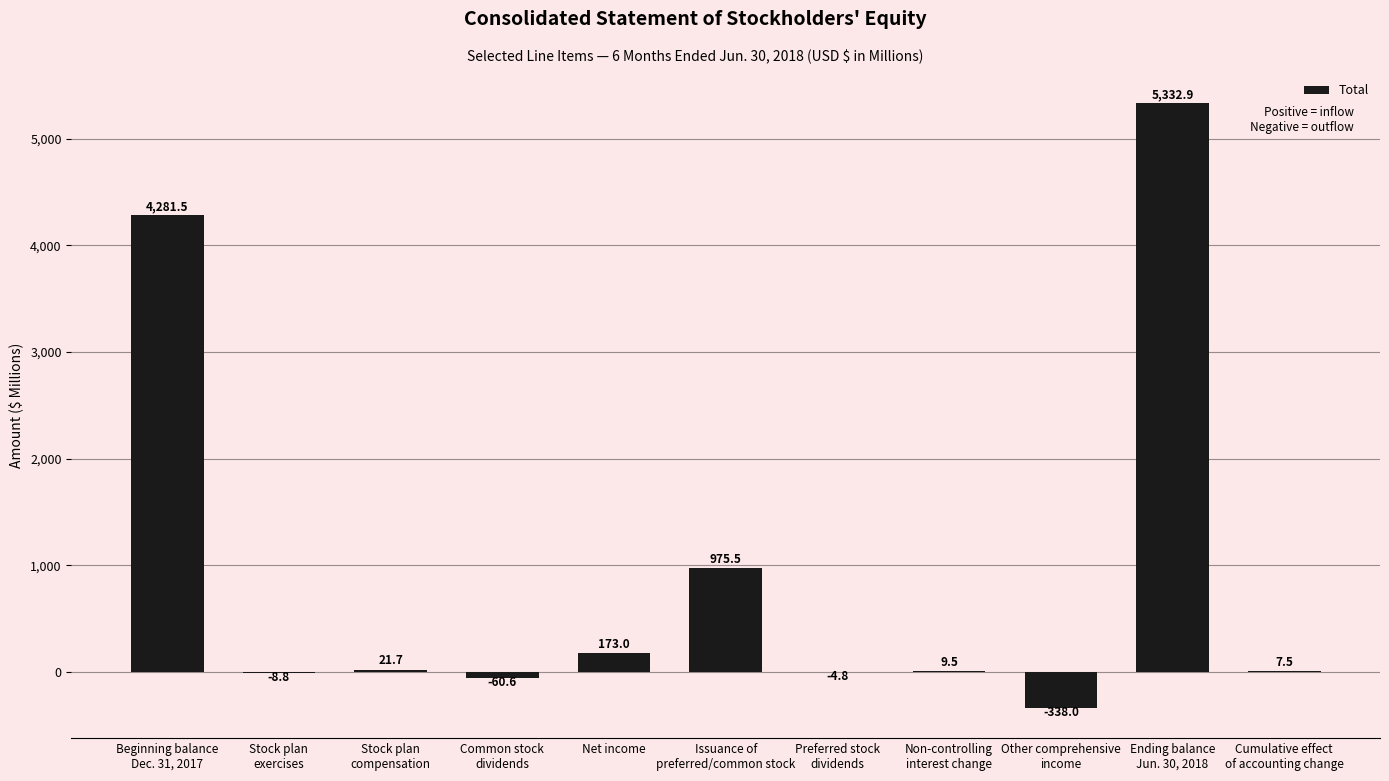

Reading right to left, extract all data points from this chart.

7.5	5332.9	-338.0	9.5	-4.8	975.5	173.0	-60.6	21.7	-8.8	4281.5